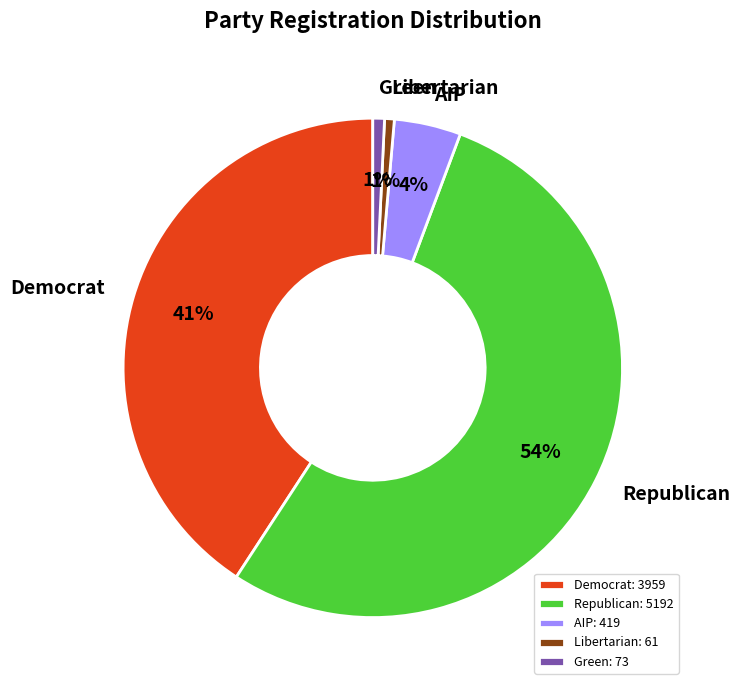

To the nearest percent, what is the average slice percentage?

20%